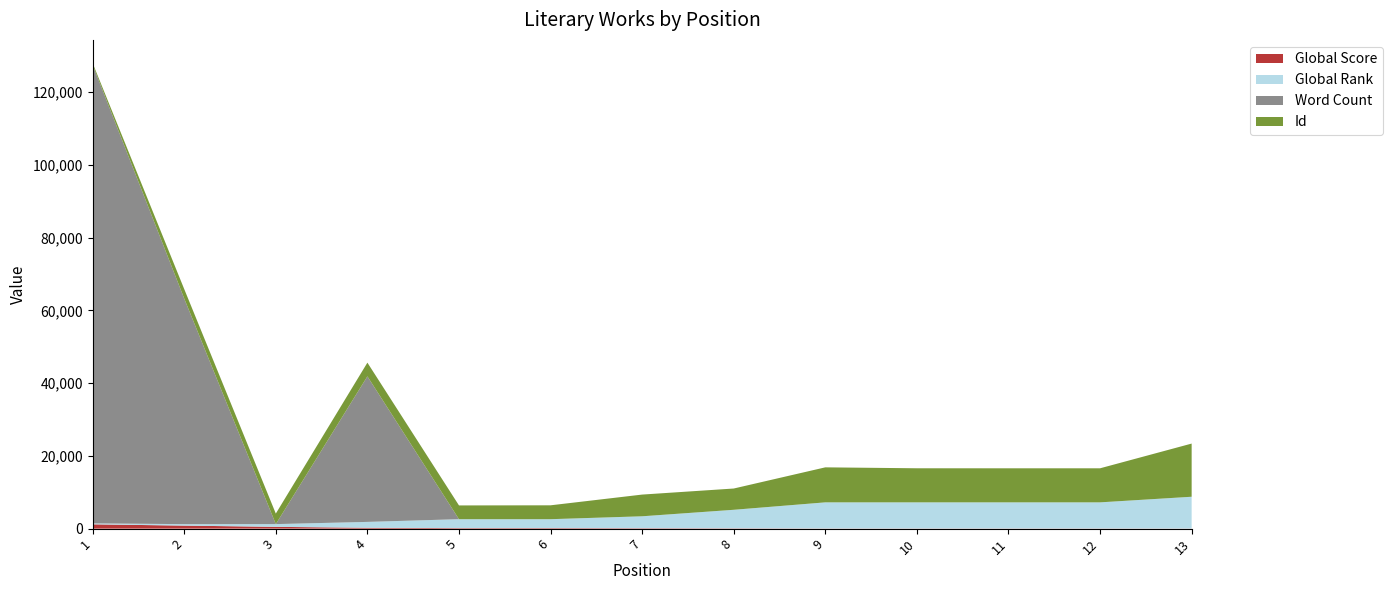

Reading left to right, extract all data points from this chart.

Global Score: 1=1186	2=831	3=490	4=234	5=144	6=144	7=114	8=81	9=45	10=45	11=45	12=45	13=33
Global Rank: 1=258	2=403	3=752	4=1617	5=2451	6=2451	7=3280	8=5097	9=7176	10=7176	11=7176	12=7176	13=8730
Word Count: 1=126000	2=62000	3=0	4=40000	5=0	6=0	7=0	8=0	9=0	10=0	11=0	12=0	13=0
Id: 1=487	2=2597	3=2896	4=3770	5=3782	6=3815	7=5965	8=5847	9=9623	10=9367	11=9359	12=9361	13=14614